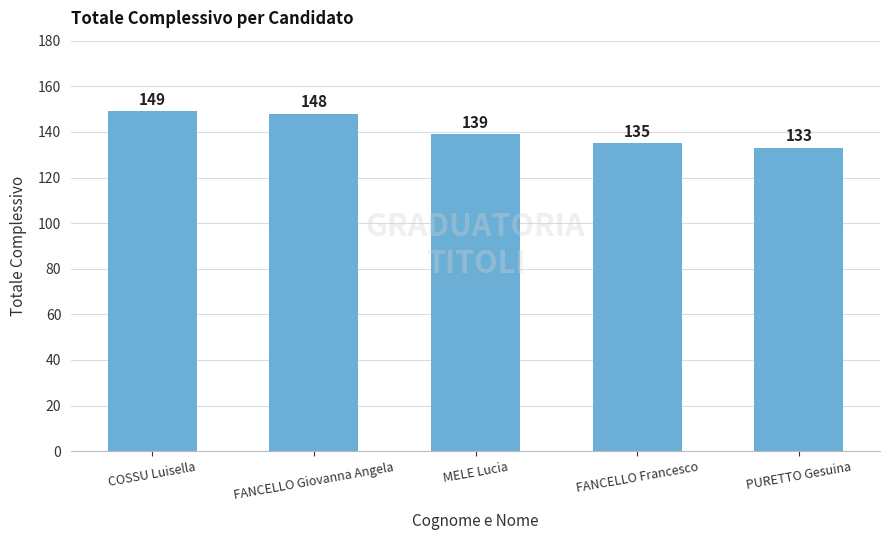

Are the bars horizontal?

No